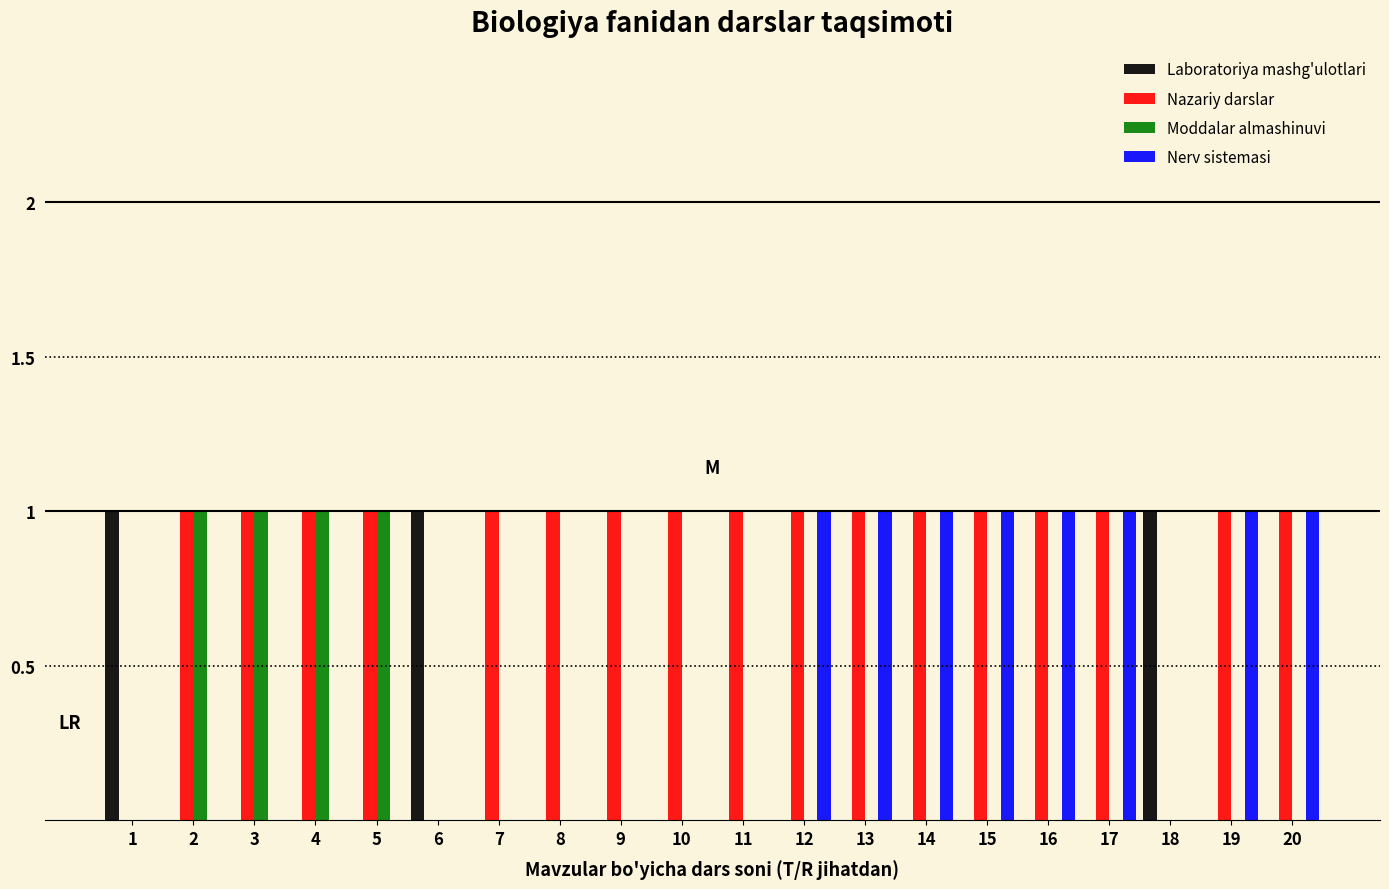

The Moddalar almashinuvi series shows -1 at 11. True or false?

False